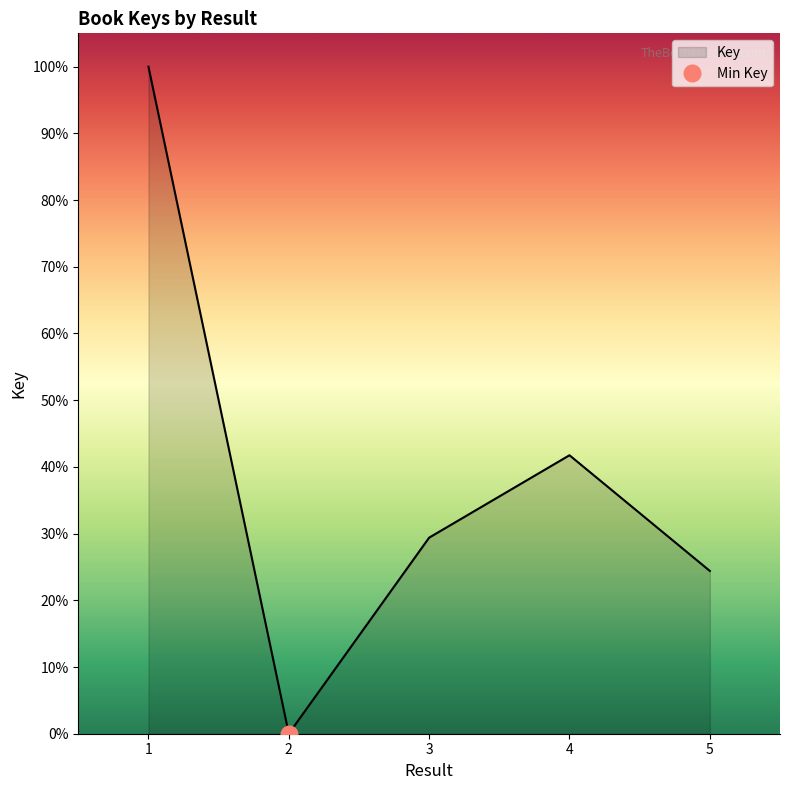

Does the chart have visible grid lines?

No